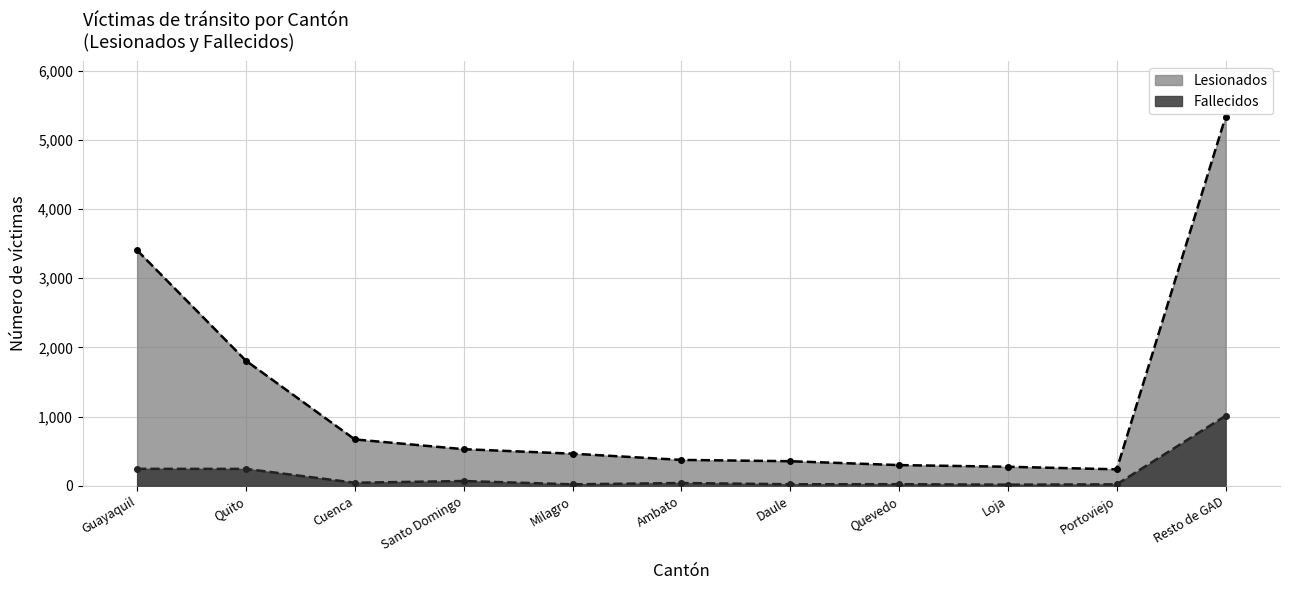

How many data points does each series have?

11